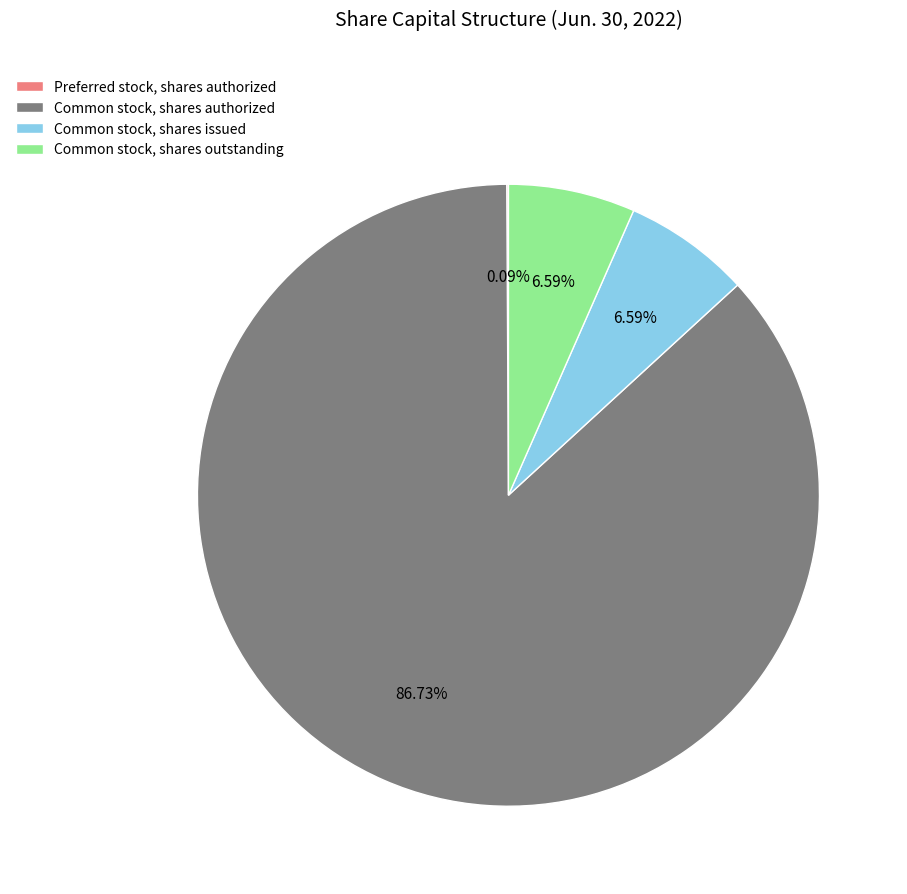

Which category accounts for the majority?

Common stock, shares authorized